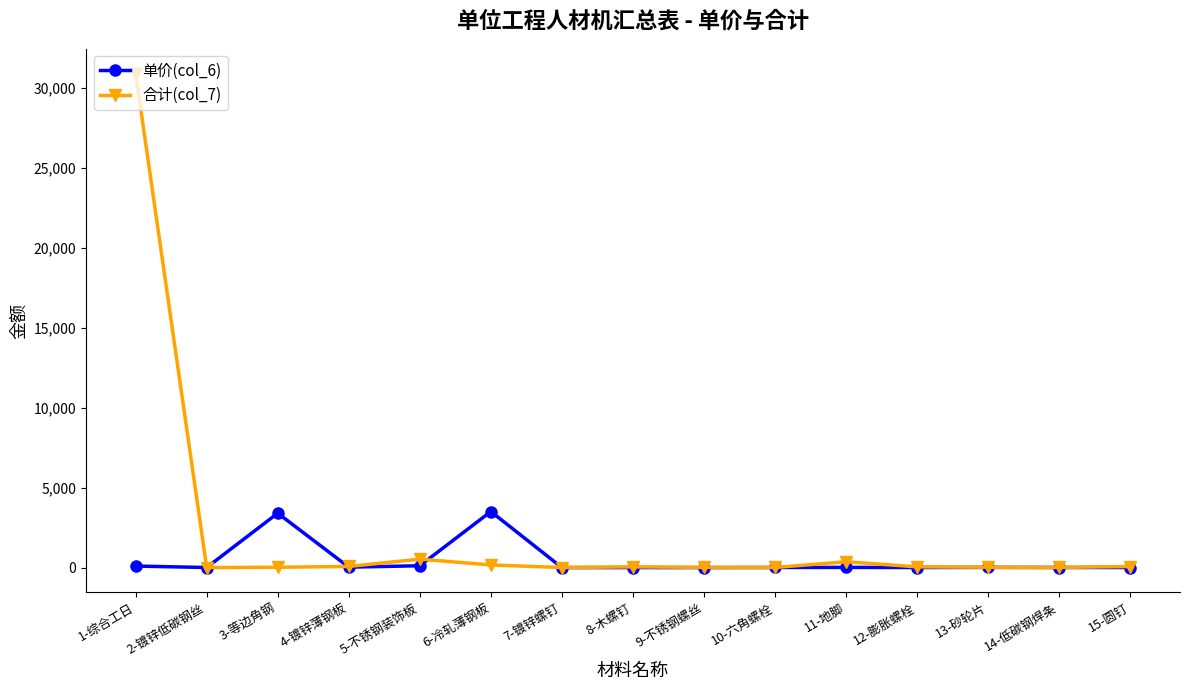

What is the value of the 单价(col_6) point at the 14th from the left?

4.7